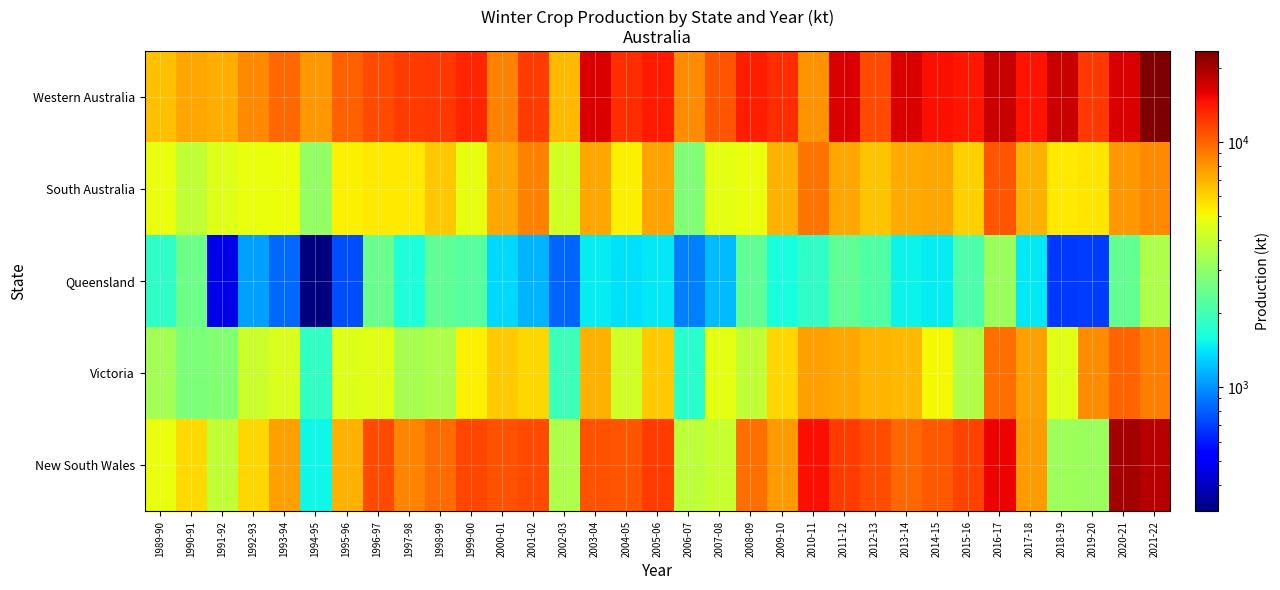

How many categories are shown in the chart?

33